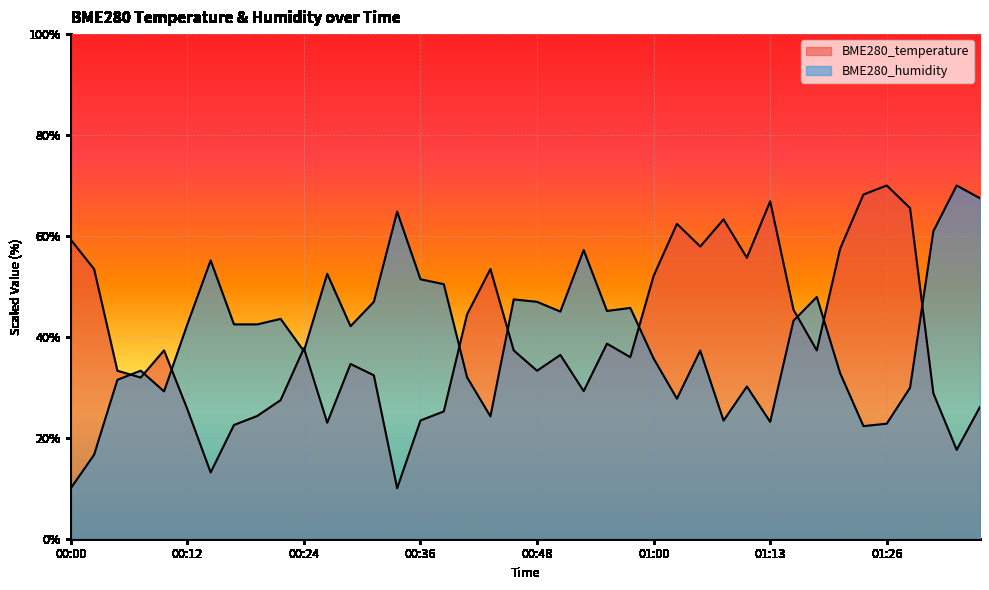

Reading left to right, transcribe all the data shown in this chart.

BME280_temperature: 59.3	53.4	33.3	31.9	37.3	25.7	13.1	22.5	24.3	27.5	37.8	23.0	34.6	32.4	10.0	23.4	25.2	44.5	53.4	37.3	33.3	36.4	29.3	38.7	36.0	52.1	62.4	57.9	63.3	55.7	66.9	45.4	37.3	57.5	68.2	70.0	65.5	28.8	17.6	26.1
BME280_humidity: 10.0	16.6	31.5	33.3	29.2	42.5	55.2	42.5	42.5	43.6	37.2	52.5	42.1	46.9	64.8	51.4	50.4	32.0	24.2	47.4	46.9	45.0	57.2	45.1	45.7	35.7	27.7	37.3	23.4	30.2	23.2	43.2	47.9	32.8	22.3	22.8	29.9	60.9	70.0	67.5